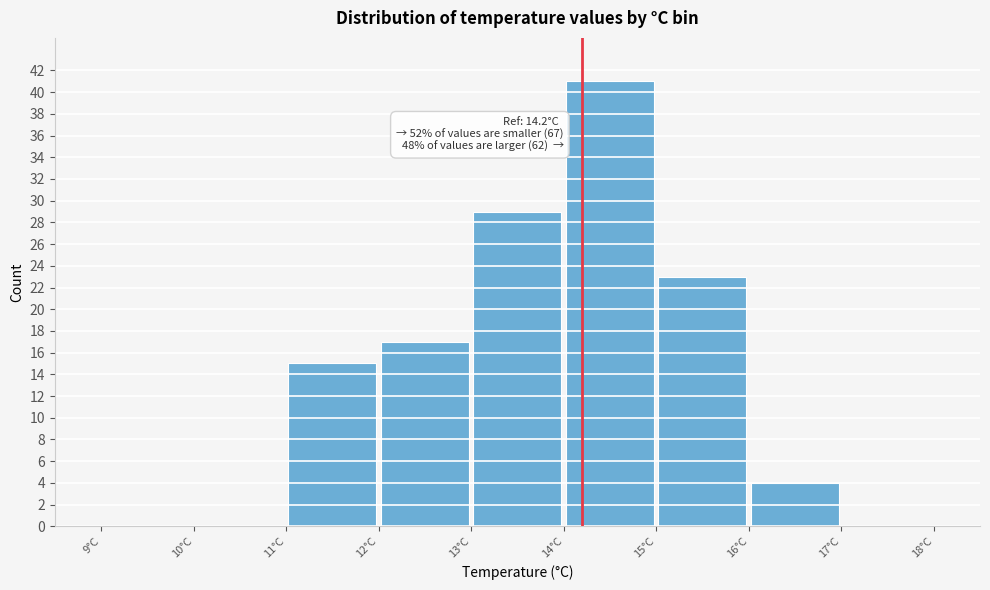

Over which range of the x-axis is the bar tallest?

14 to 15